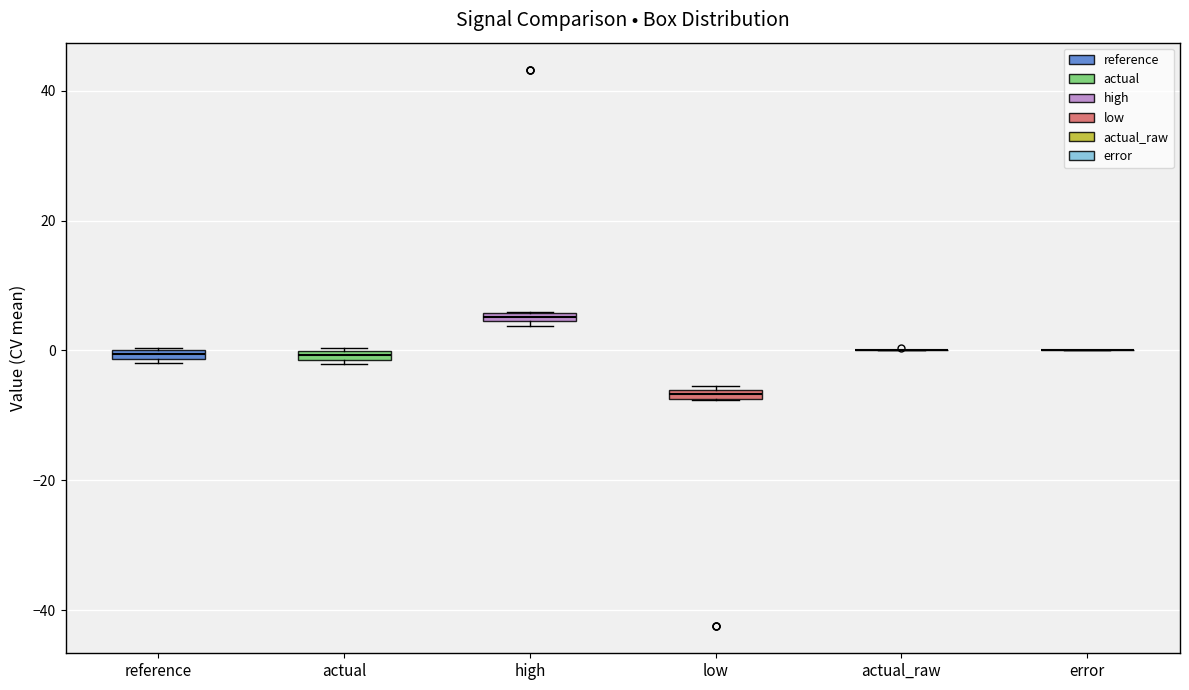

Where is the upper edge of the box for high on the y-axis? The values are not printed on the chart, so give them approximately, as read against the axis.

6